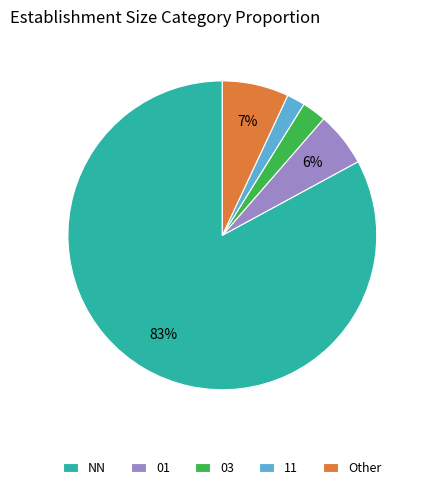

To the nearest percent, what is the average slice percentage?

20%